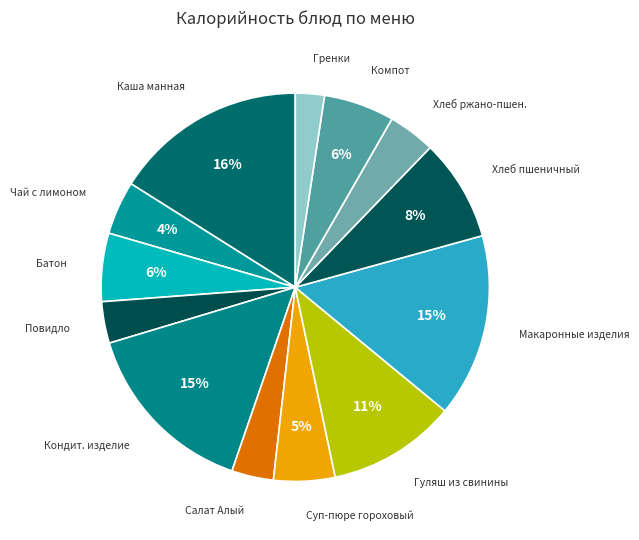

How many segments does this pie chart have?

13